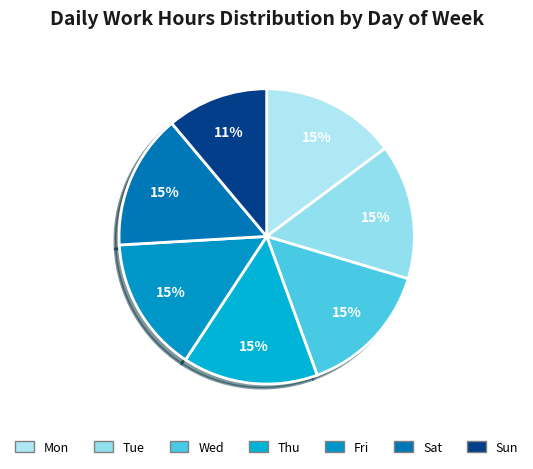

To the nearest percent, what percentage of the pie is Sun?

11%